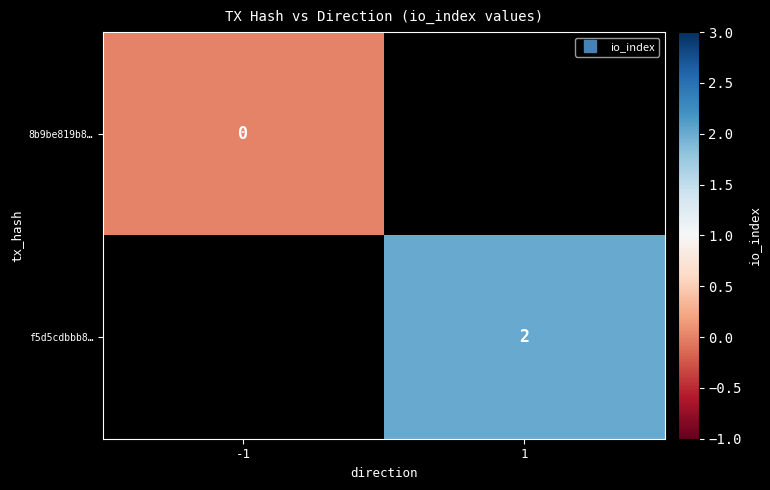

Is the value of 8b9be819b8… at 1 greater than the value of f5d5cdbbb8… at 1?

No